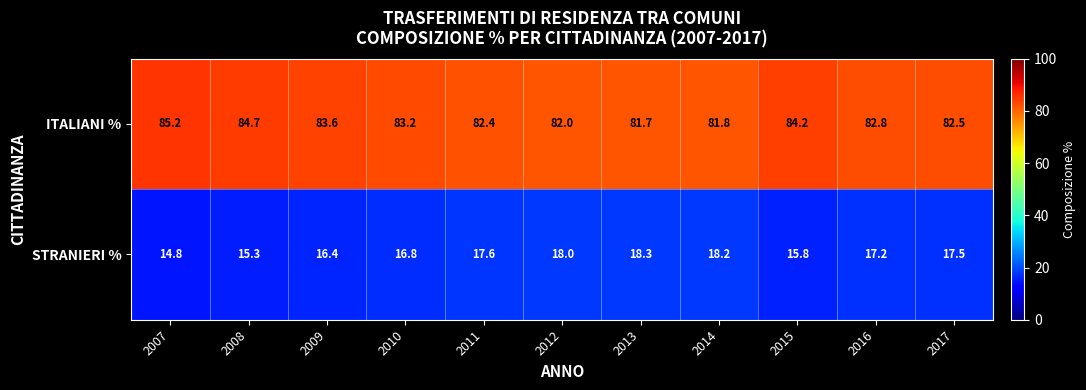

What is the difference between the ITALIANI % values at 2016 and 2011?

0.4